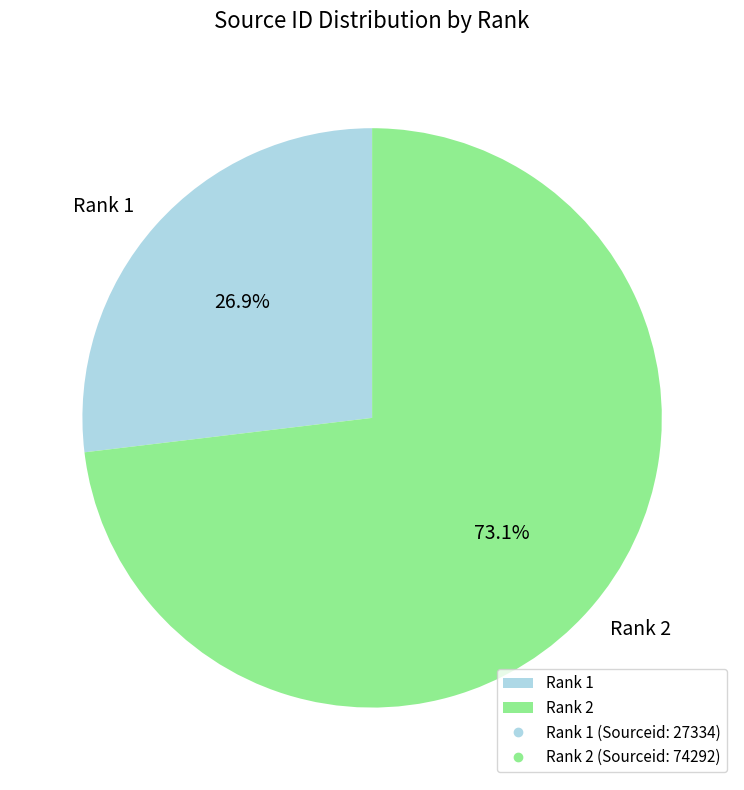

What percentage do Rank 1 and Rank 2 together represent?

100.0%